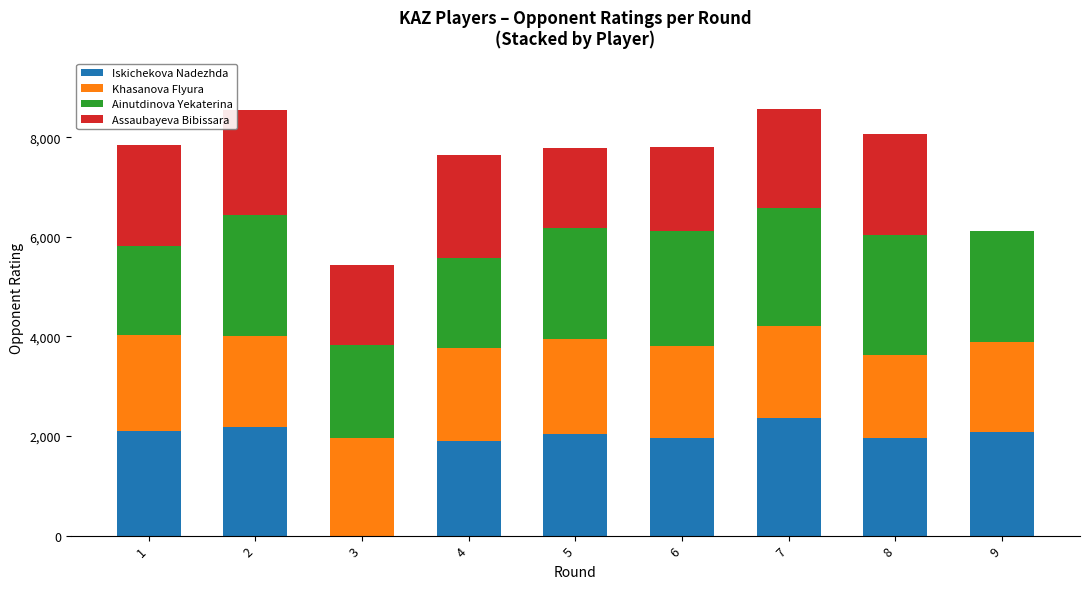

What is the sum of all Iskichekova Nadezhda values?

16572